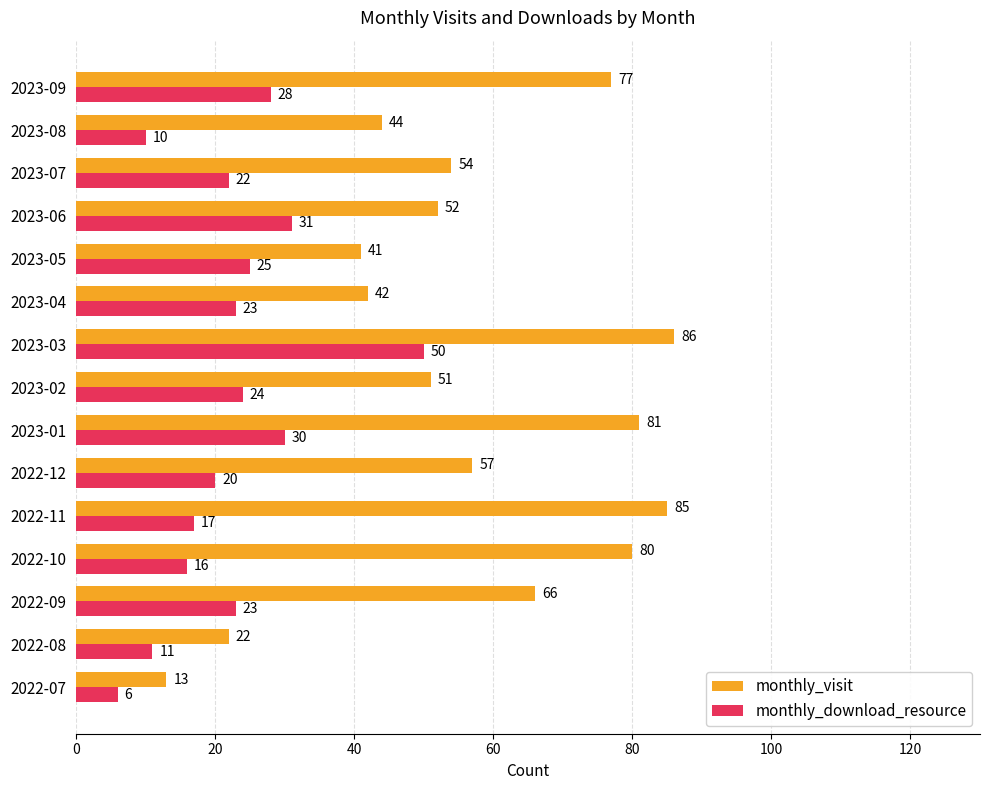

What is the difference between the maximum and second lowest values in the monthly_visit series?

64